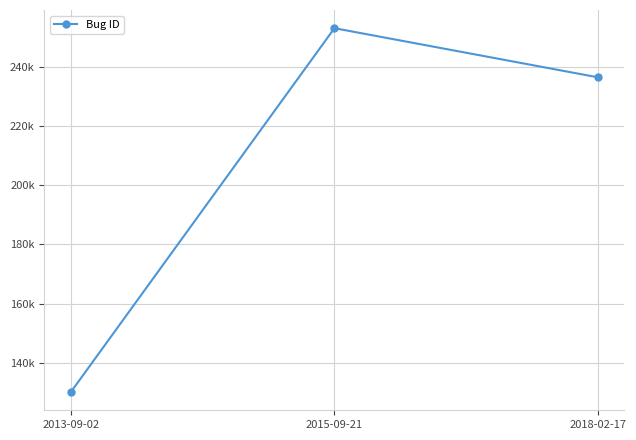

Does the chart have visible grid lines?

Yes